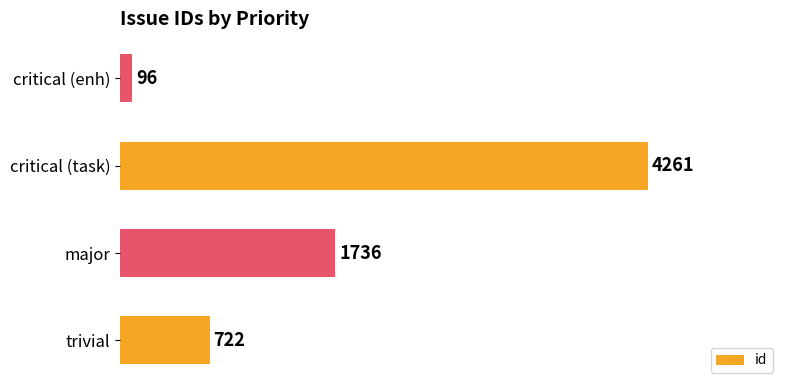

What is the maximum value shown in the chart?

4261